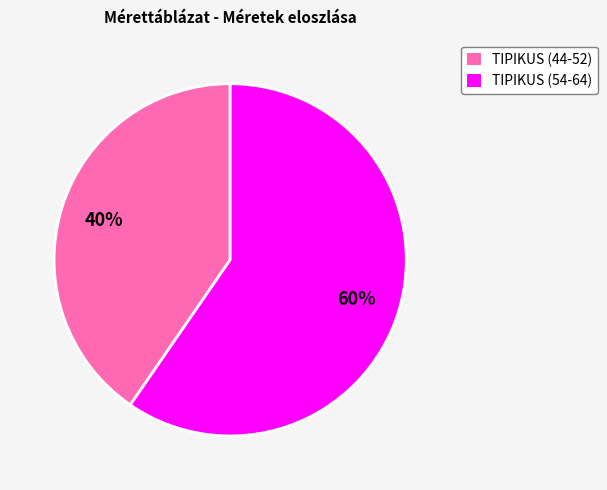

Which slice is the smallest?

TIPIKUS (44-52)